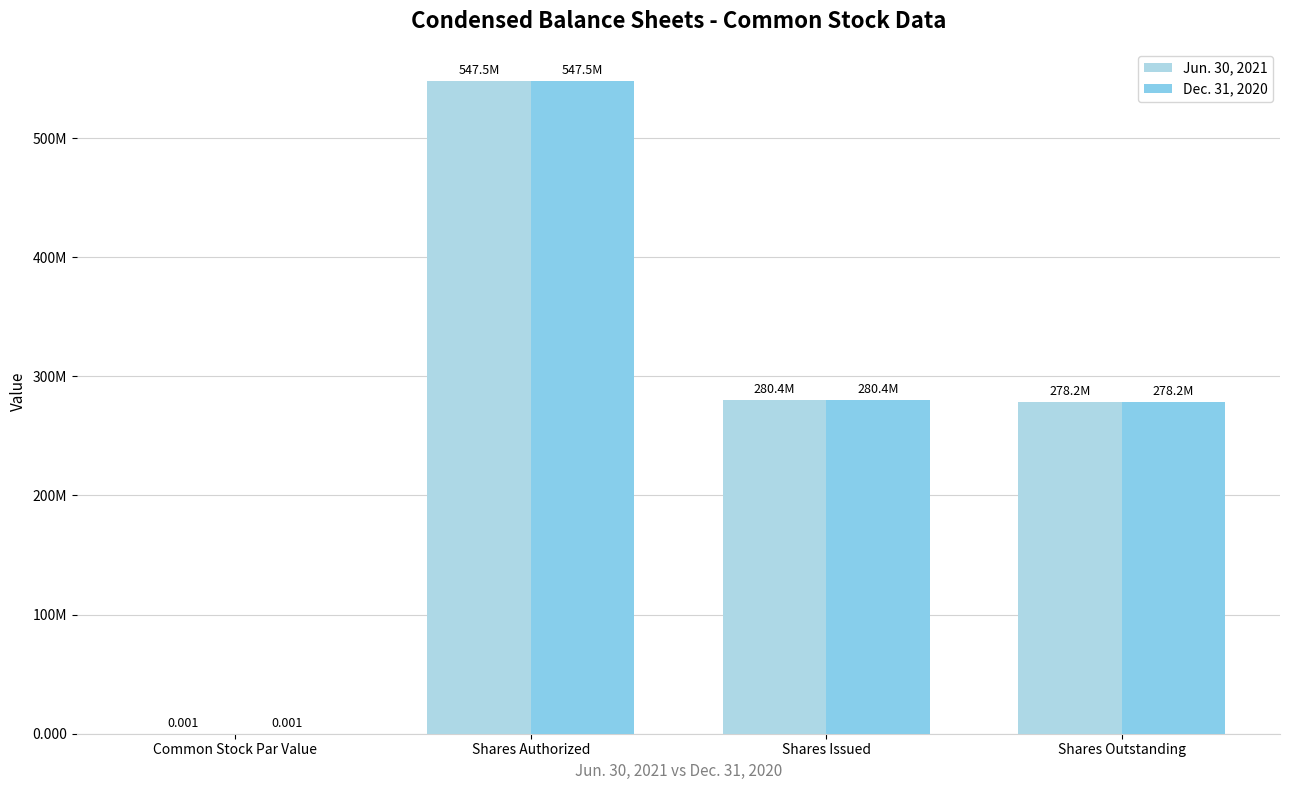

Is the value of Jun. 30, 2021 at Common Stock Par Value greater than the value of Dec. 31, 2020 at Shares Authorized?

No